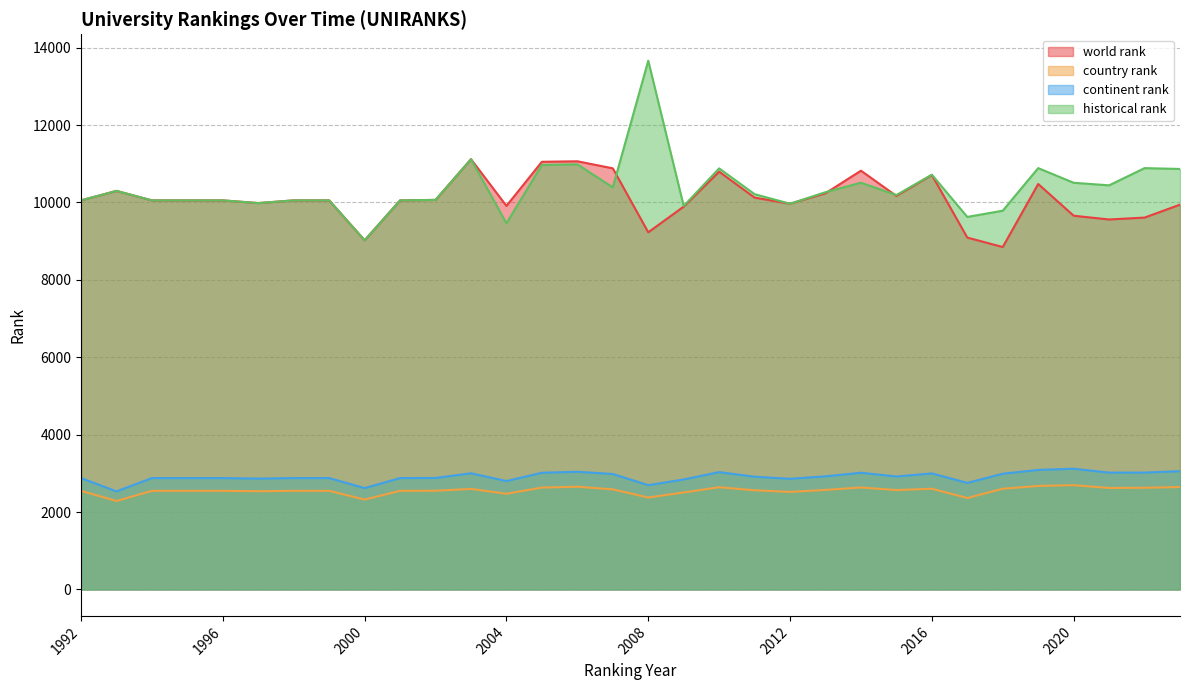

What is the maximum value for country rank?

2695.0